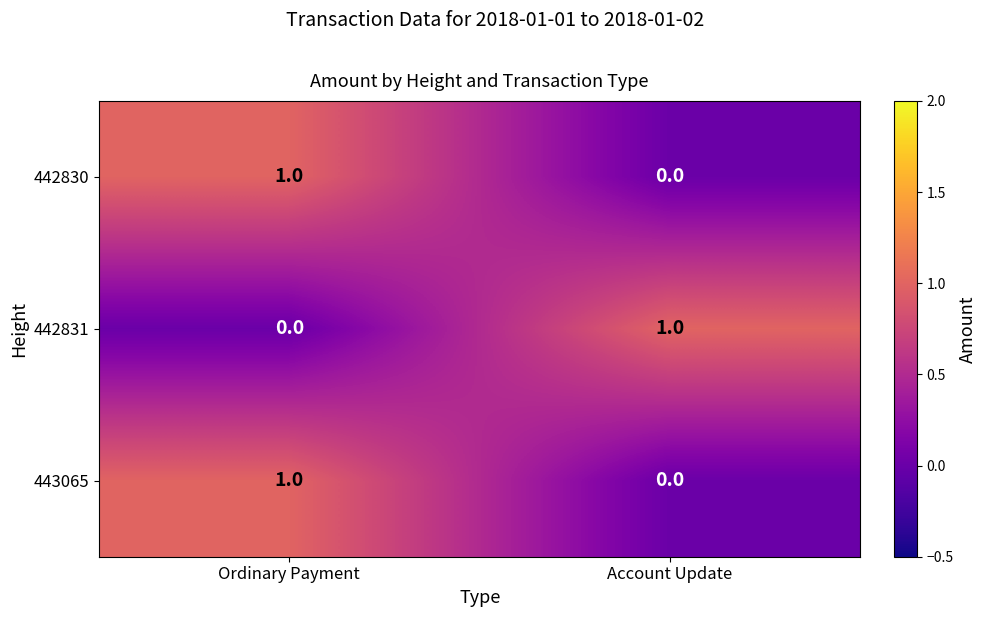

Rank the categories by 442831 value from highest to lowest.

Account Update, Ordinary Payment